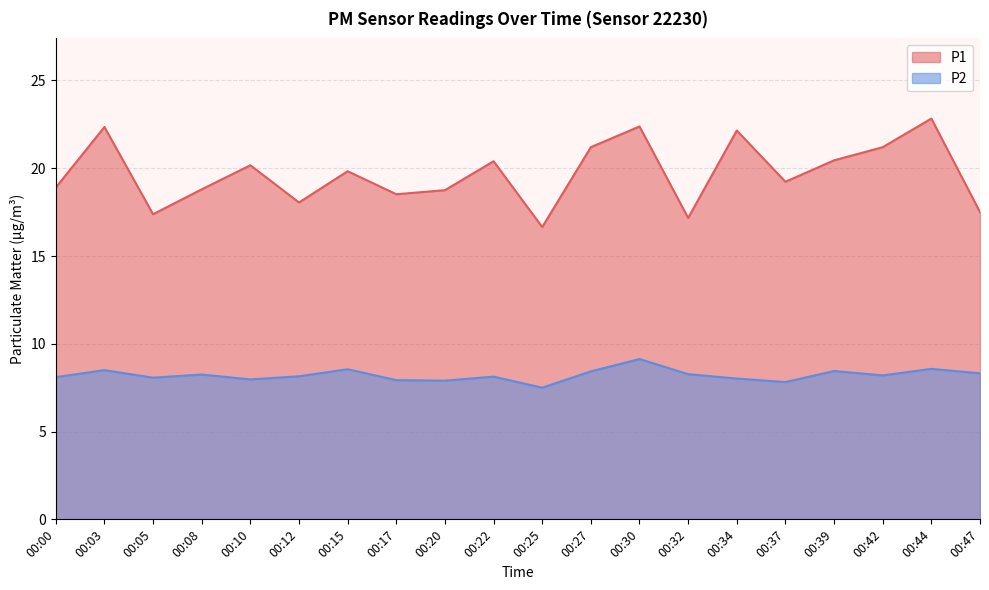

Reading left to right, list all the values displayed in this chart.

P1: 18.9	22.4	17.4	18.8	20.2	18.1	19.8	18.5	18.8	20.4	16.6	21.2	22.4	17.2	22.1	19.2	20.4	21.2	22.8	17.5
P2: 8.1	8.5	8.1	8.2	8.0	8.2	8.6	7.9	7.9	8.1	7.5	8.4	9.1	8.3	8.0	7.8	8.4	8.2	8.6	8.3